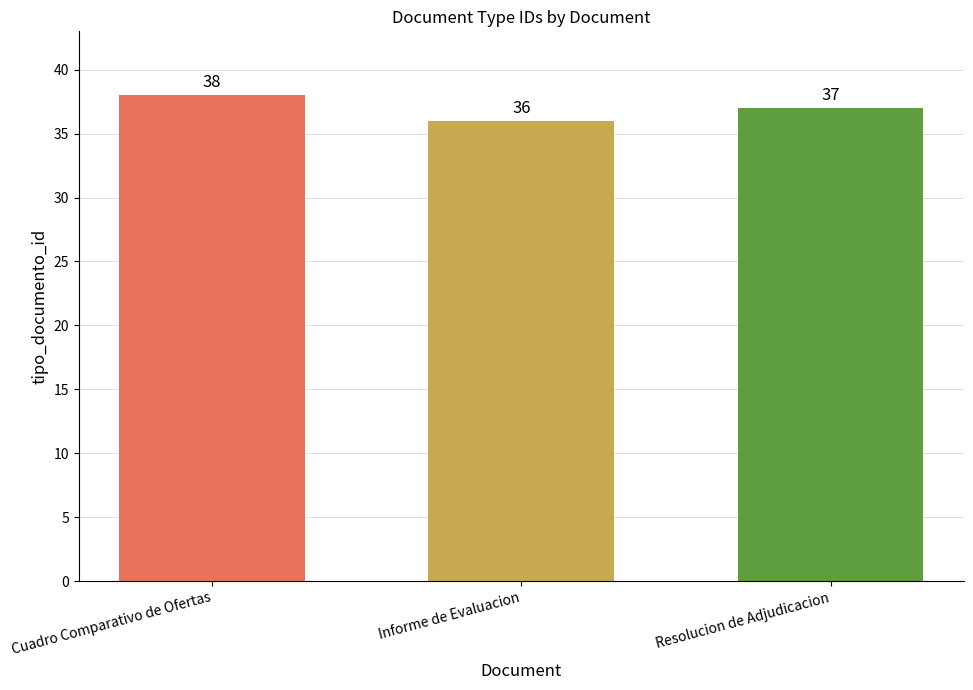

Which category has the highest value across all series?

Cuadro Comparativo de Ofertas